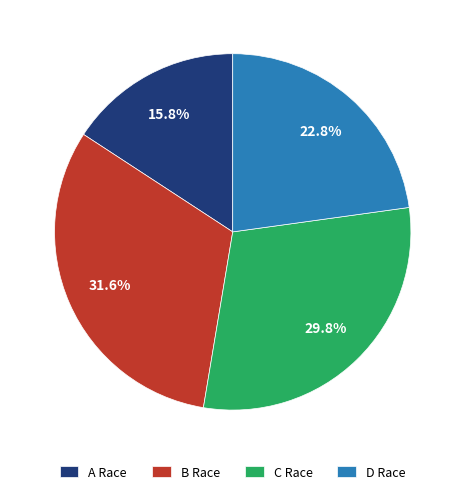

How many slices are in this pie chart?

4